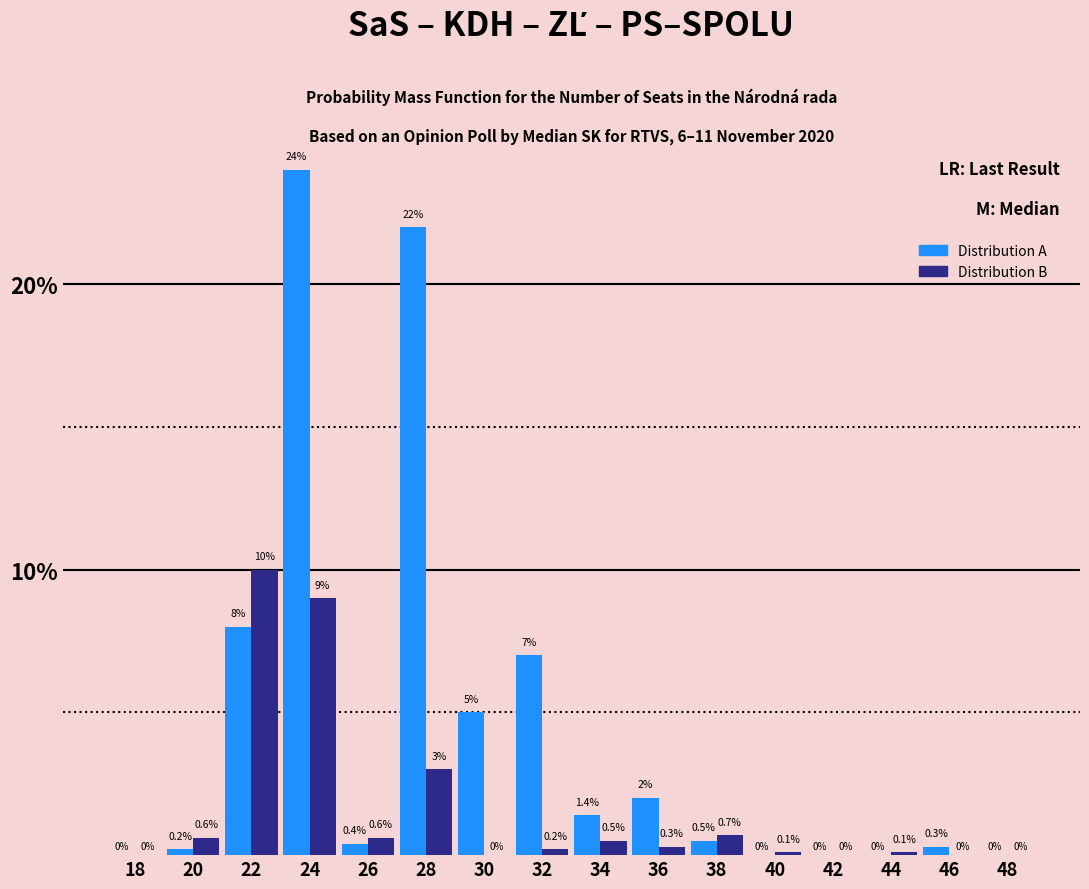

Reading right to left, list all the values displayed in this chart.

Distribution A: 48=0.0	46=0.3	44=0.0	42=0.0	40=0.0	38=0.5	36=2.0	34=1.4	32=7.0	30=5.0	28=22.0	26=0.4	24=24.0	22=8.0	20=0.2	18=0.0
Distribution B: 48=0.0	46=0.0	44=0.1	42=0.0	40=0.1	38=0.7	36=0.3	34=0.5	32=0.2	30=0.0	28=3.0	26=0.6	24=9.0	22=10.0	20=0.6	18=0.0